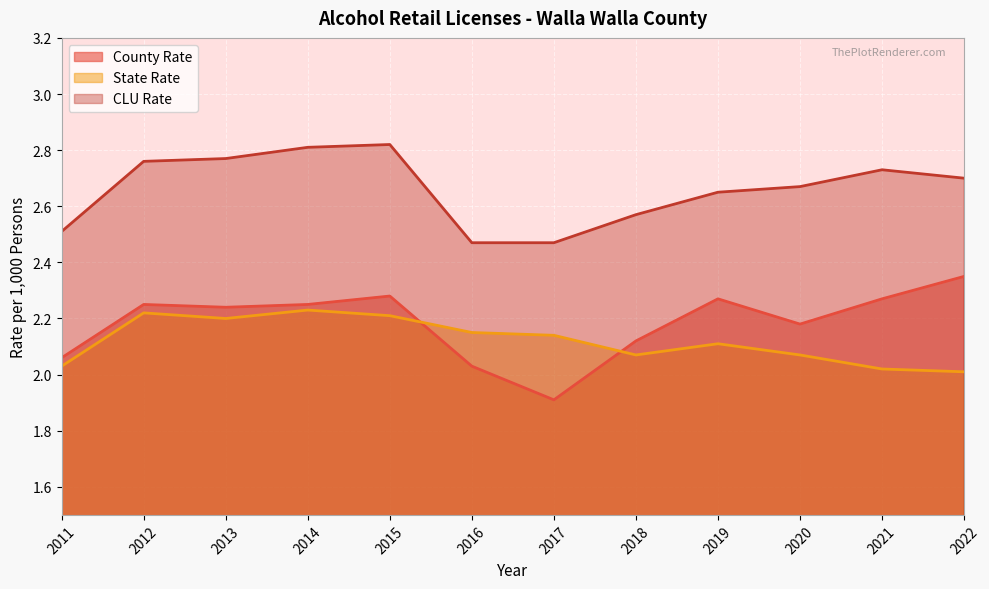

In State Rate, how many points are lower than both neighbors (excluding endpoints)?

2